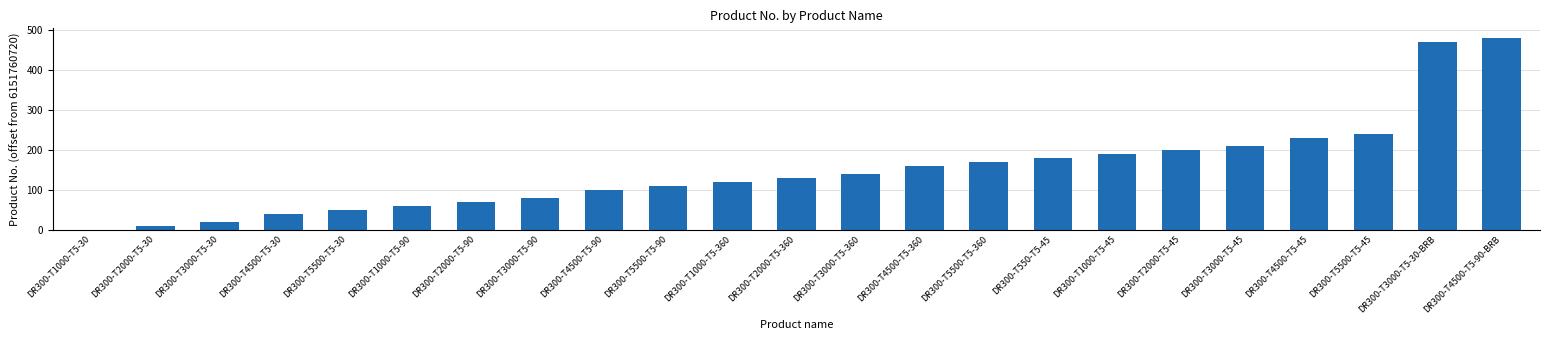

What is the greatest value displayed?

480